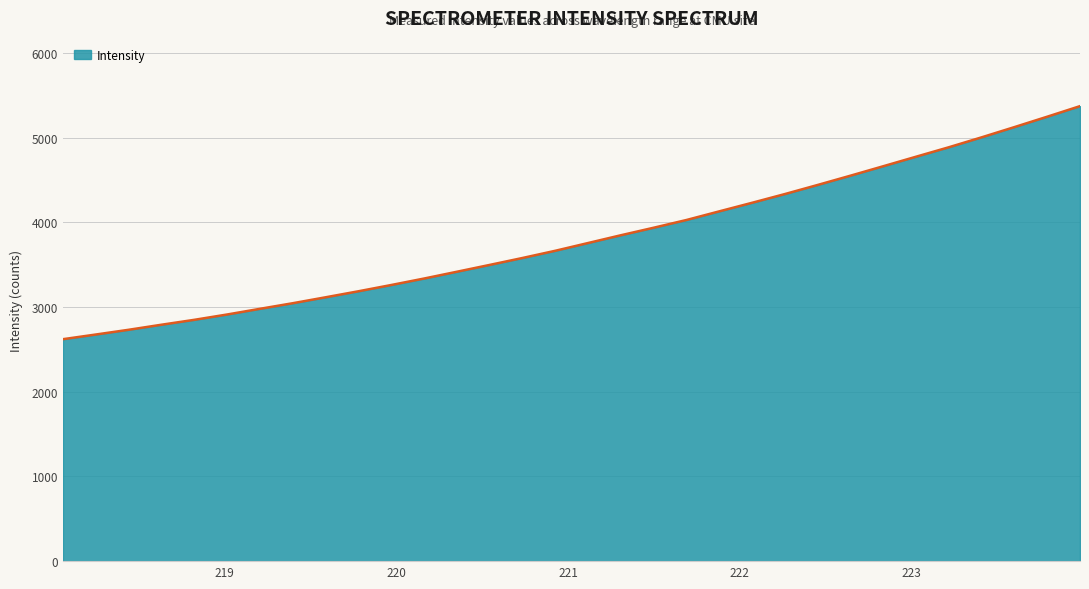

Reading left to right, extract all data points from this chart.

2620.5	2675.5	2731.4	2791.1	2849.0	2912.0	2979.0	3045.3	3115.2	3186.2	3260.3	3336.7	3416.8	3497.5	3579.4	3664.6	3756.2	3847.9	3936.8	4028.1	4130.1	4231.3	4334.3	4441.6	4551.2	4662.7	4775.1	4886.7	5003.8	5124.5	5247.1	5371.8